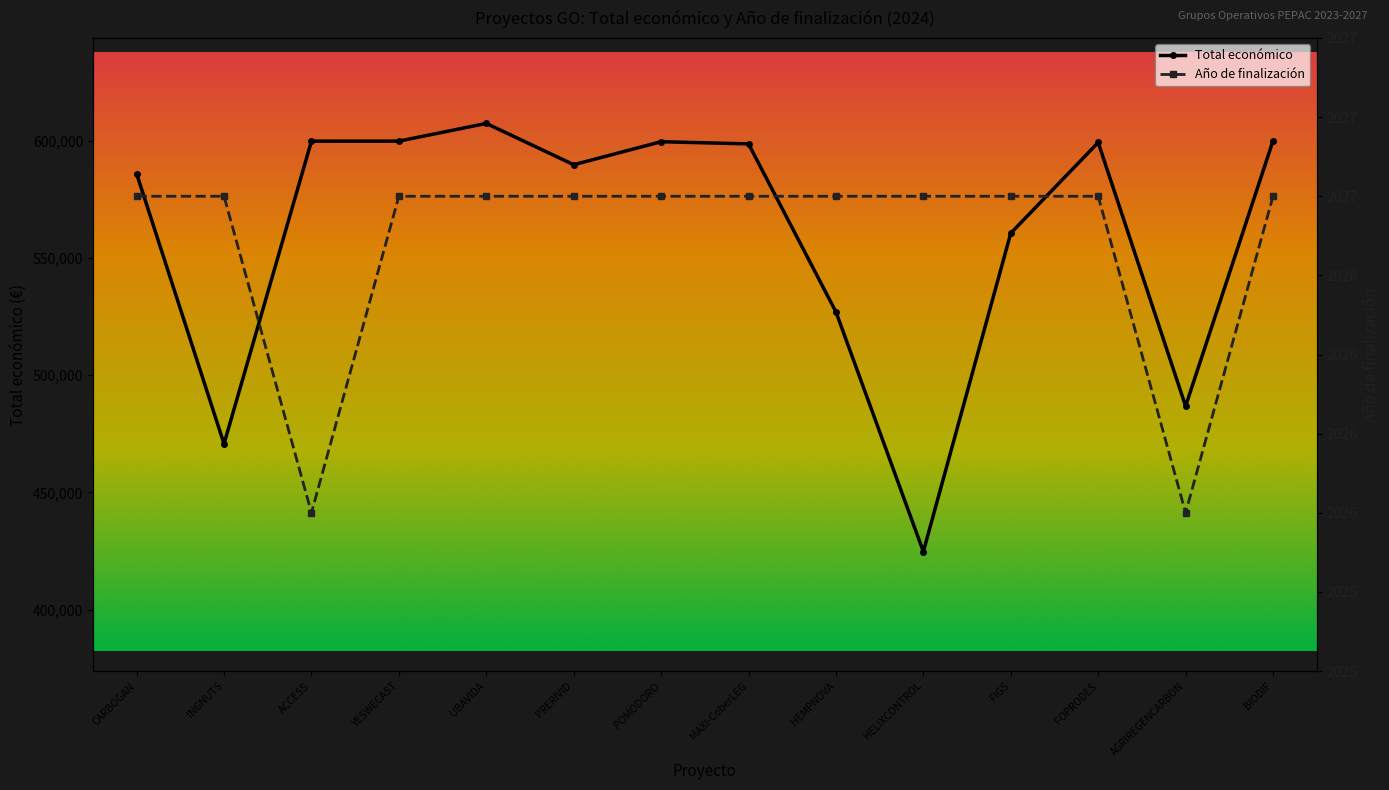

Reading right to left, transcribe all the data shown in this chart.

Total económico: 599927	486756	599211	560529	424720	526962	598609	599540	589731	607342	599792	599779	470675	585914
Año de finalización: 2027	2026	2027	2027	2027	2027	2027	2027	2027	2027	2027	2026	2027	2027